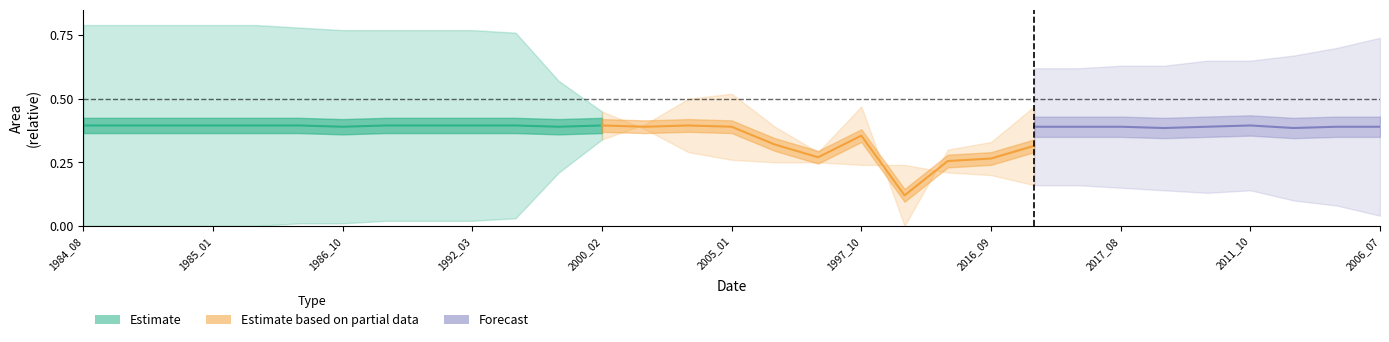

What is the maximum value shown in the chart?

0.8